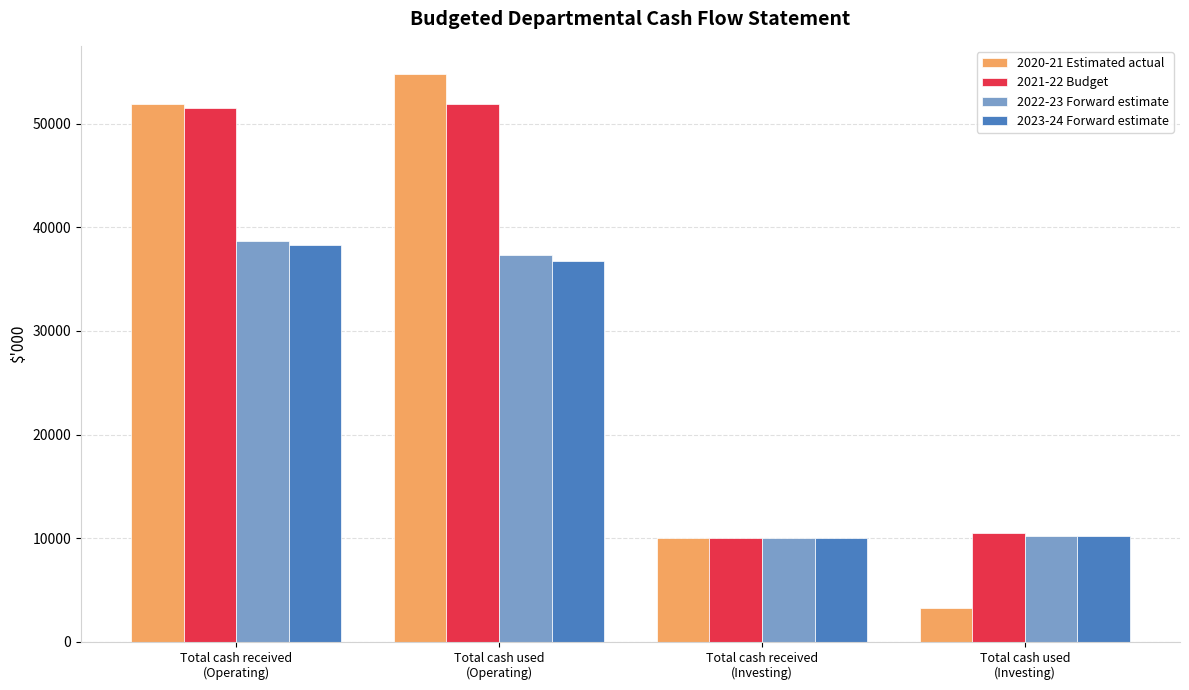

What position from the left is Total cash used
(Operating)?

2